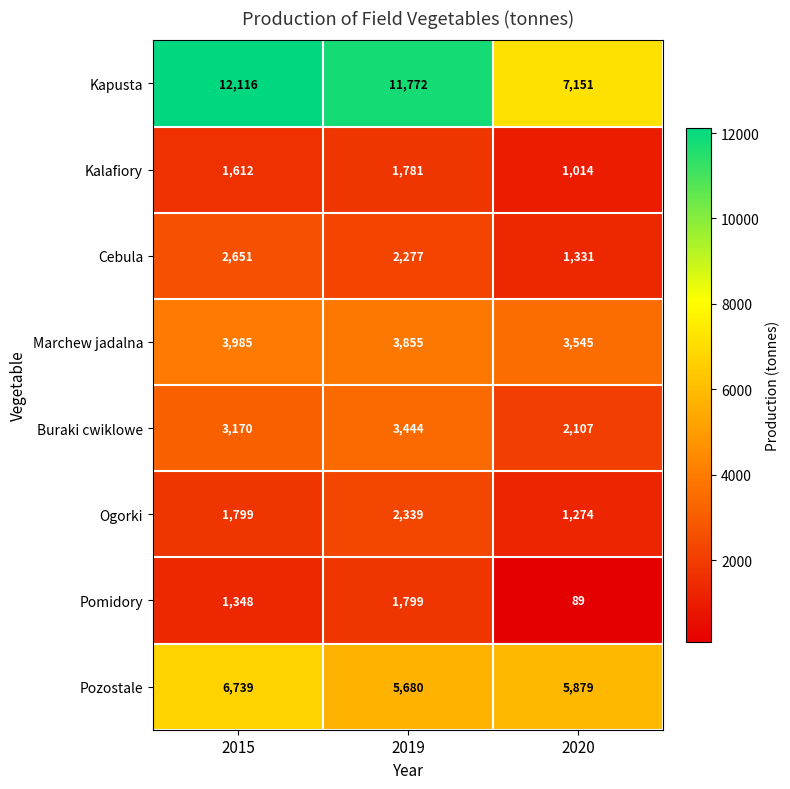

What is the maximum value for Ogorki?

2339